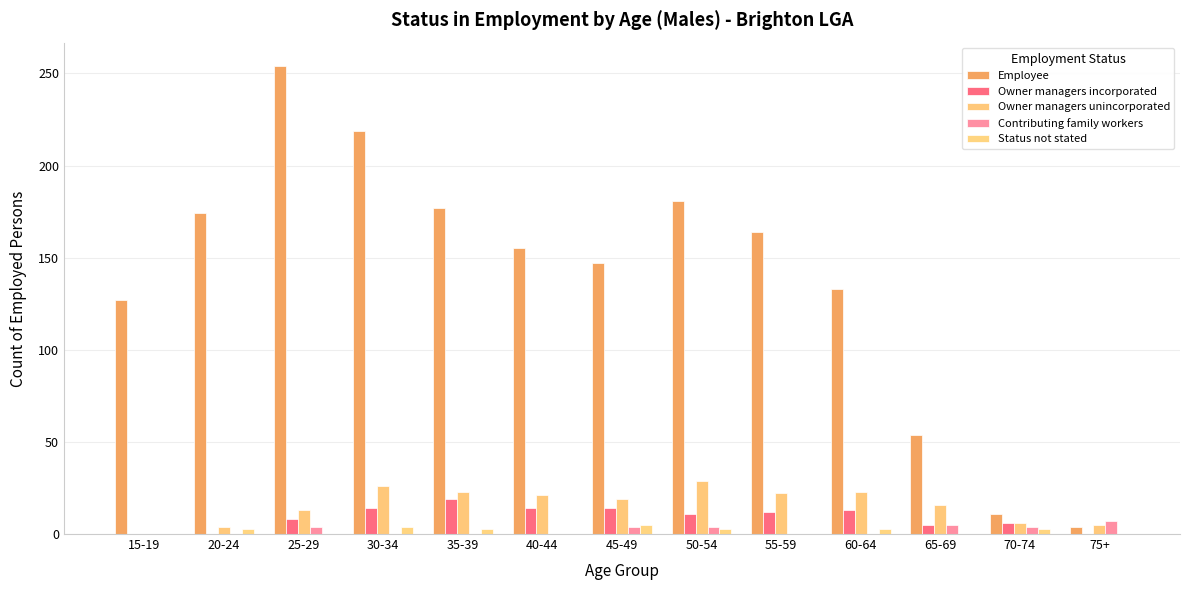

Reading left to right, list all the values displayed in this chart.

Employee: 15-19=127	20-24=174	25-29=254	30-34=219	35-39=177	40-44=155	45-49=147	50-54=181	55-59=164	60-64=133	65-69=54	70-74=11	75+=4
Owner managers incorporated: 15-19=0	20-24=0	25-29=8	30-34=14	35-39=19	40-44=14	45-49=14	50-54=11	55-59=12	60-64=13	65-69=5	70-74=6	75+=0
Owner managers unincorporated: 15-19=0	20-24=4	25-29=13	30-34=26	35-39=23	40-44=21	45-49=19	50-54=29	55-59=22	60-64=23	65-69=16	70-74=6	75+=5
Contributing family workers: 15-19=0	20-24=0	25-29=4	30-34=0	35-39=0	40-44=0	45-49=4	50-54=4	55-59=0	60-64=0	65-69=5	70-74=4	75+=7
Status not stated: 15-19=0	20-24=3	25-29=0	30-34=4	35-39=3	40-44=0	45-49=5	50-54=3	55-59=0	60-64=3	65-69=0	70-74=3	75+=0